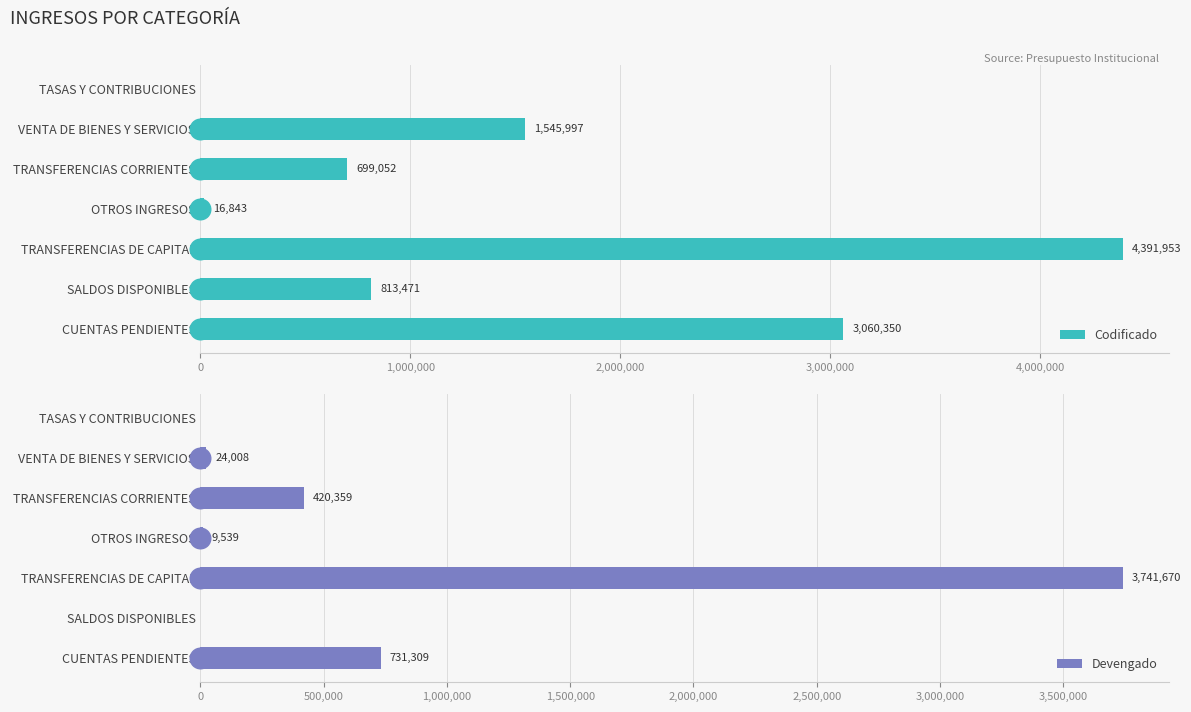

What are all the series names shown in the legend?

Codificado, Devengado